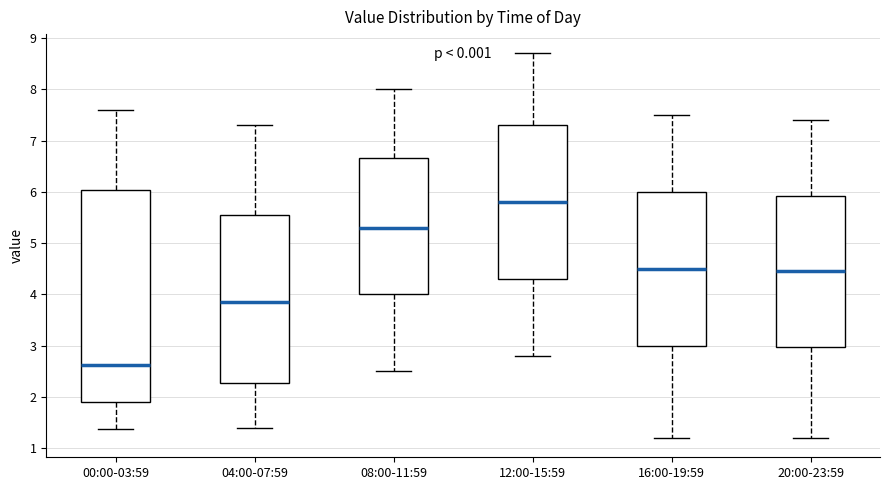

Reading left to right, transcribe this box plot: for each box, give where its median line is, the range the box spans, and where its two whiskers end, as read against the y-axis. The values are not printed on the chart, so give them approximately, as read against the axis.

00:00-03:59: median 2.6, box 1.9 to 6.0, whiskers 1.4 to 7.6
04:00-07:59: median 3.9, box 2.3 to 5.6, whiskers 1.4 to 7.3
08:00-11:59: median 5.3, box 4.0 to 6.7, whiskers 2.5 to 8.0
12:00-15:59: median 5.8, box 4.3 to 7.3, whiskers 2.8 to 8.7
16:00-19:59: median 4.5, box 3.0 to 6.0, whiskers 1.2 to 7.5
20:00-23:59: median 4.5, box 3.0 to 5.9, whiskers 1.2 to 7.4